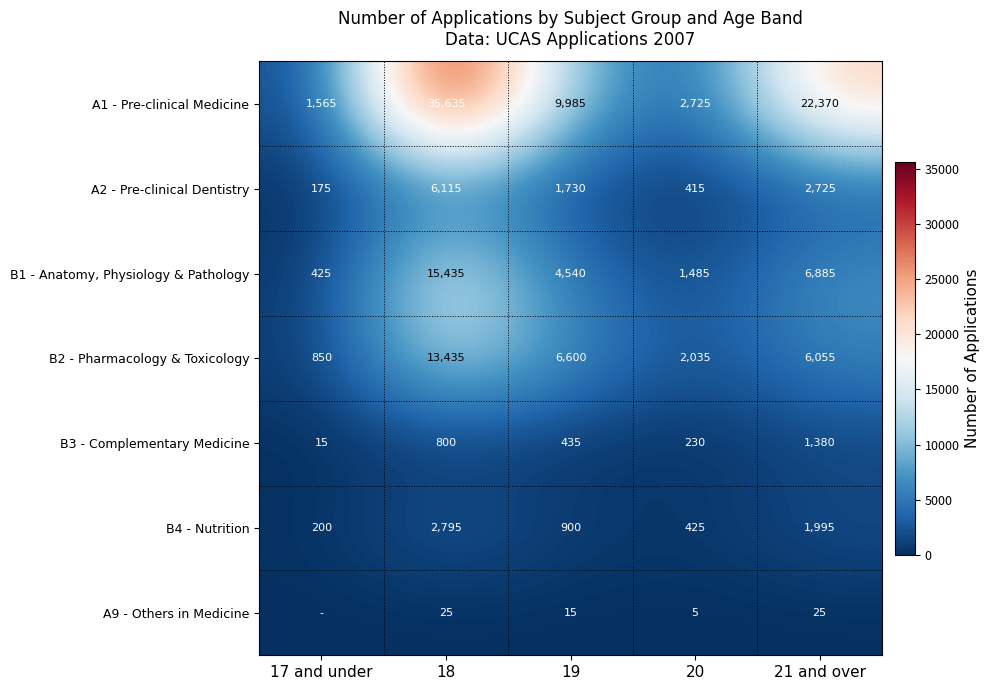

What is the total value across all series at 18?

74240